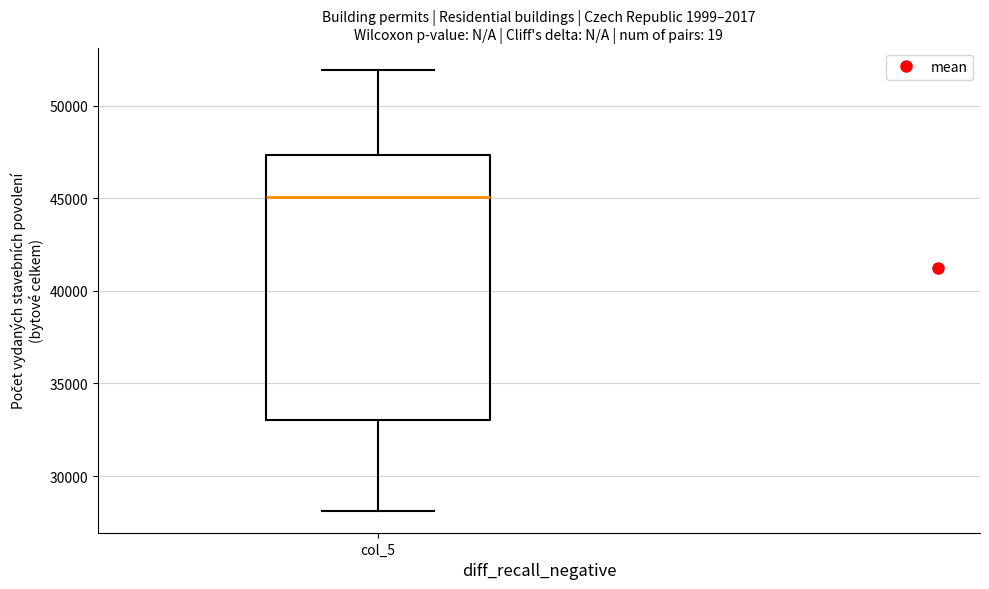

Transcribe this box plot: give where the median line is, the range the box spans, and where the two whiskers end, as read against the y-axis. The values are not printed on the chart, so give them approximately, as read against the axis.

median 45000, box 33000 to 47500, whiskers 28000 to 52000